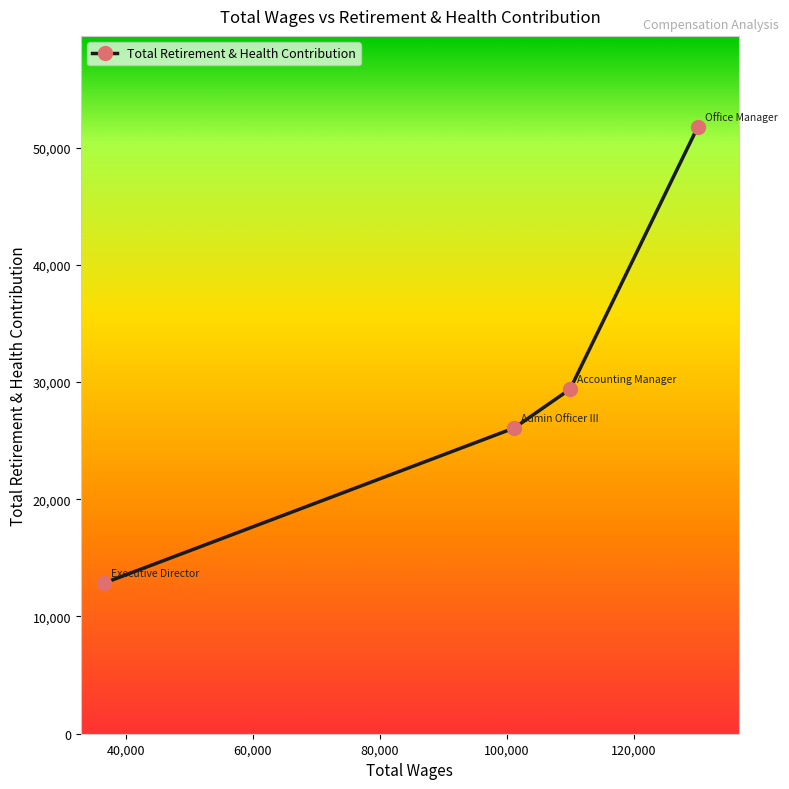

What is the difference between the maximum and second lowest values?

25683